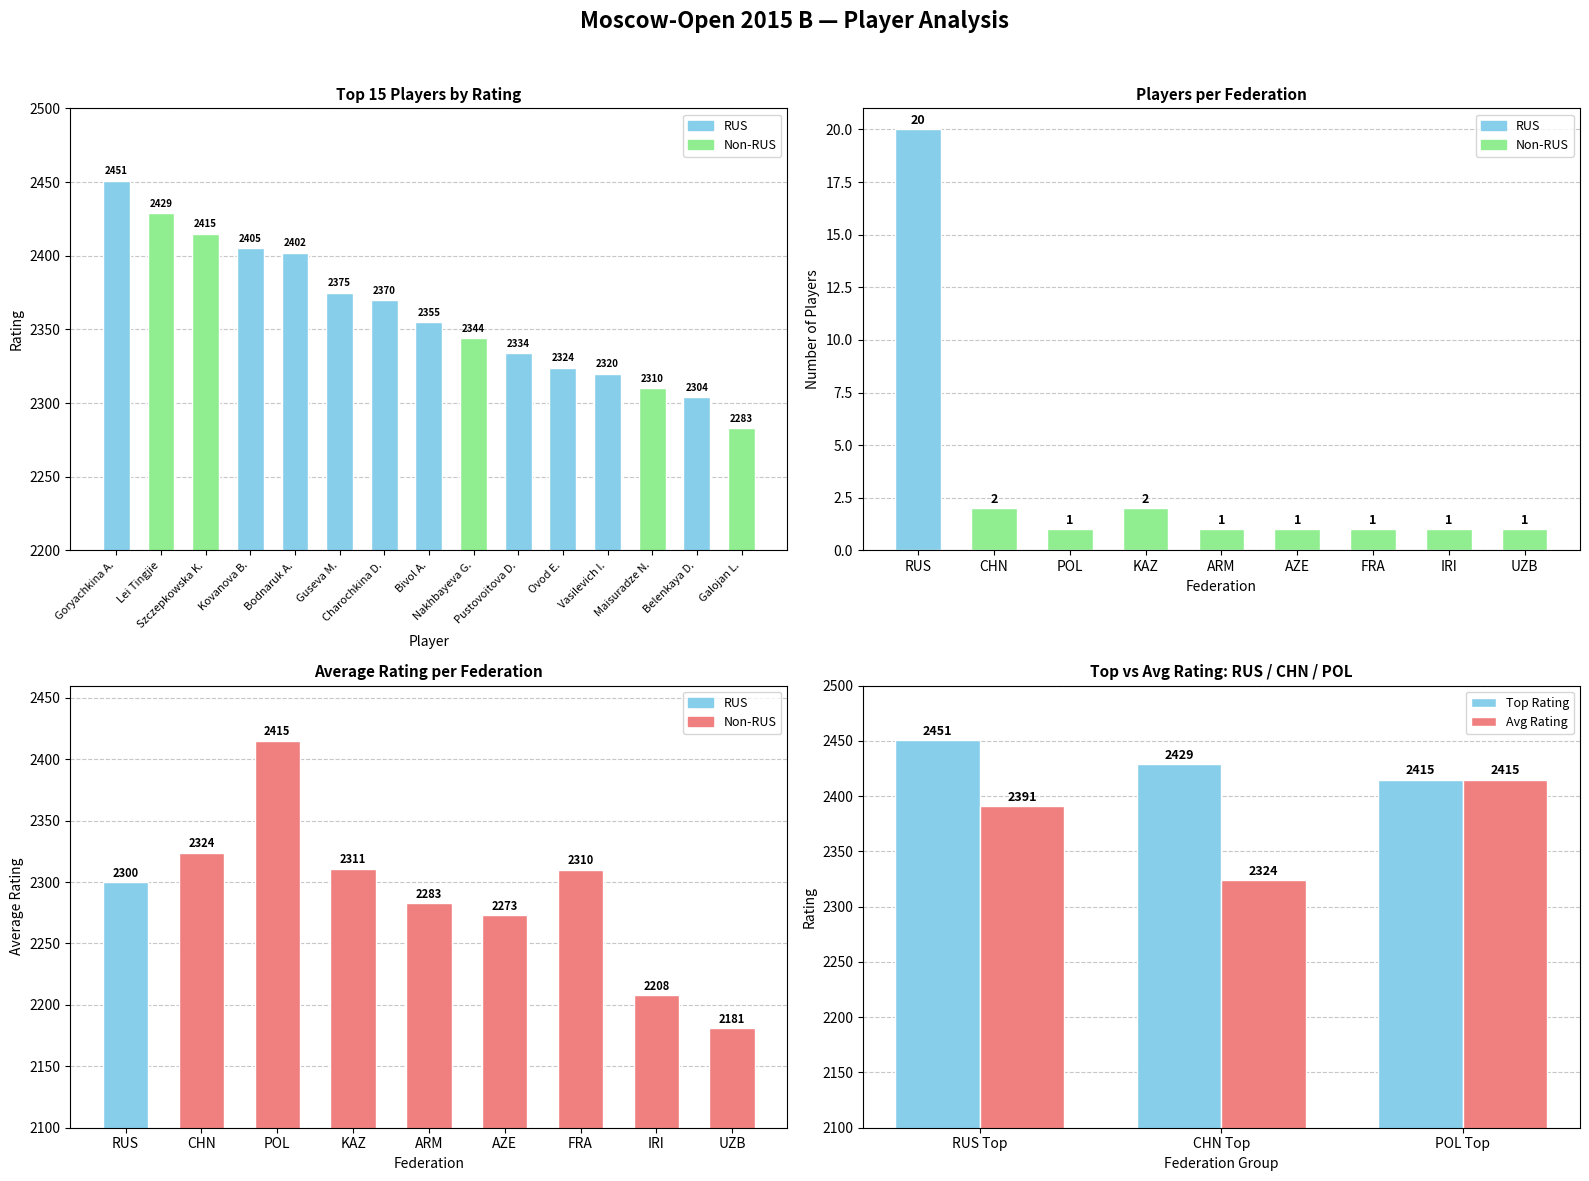

What is the value of the RUS bar at the 6th from the left?

2334